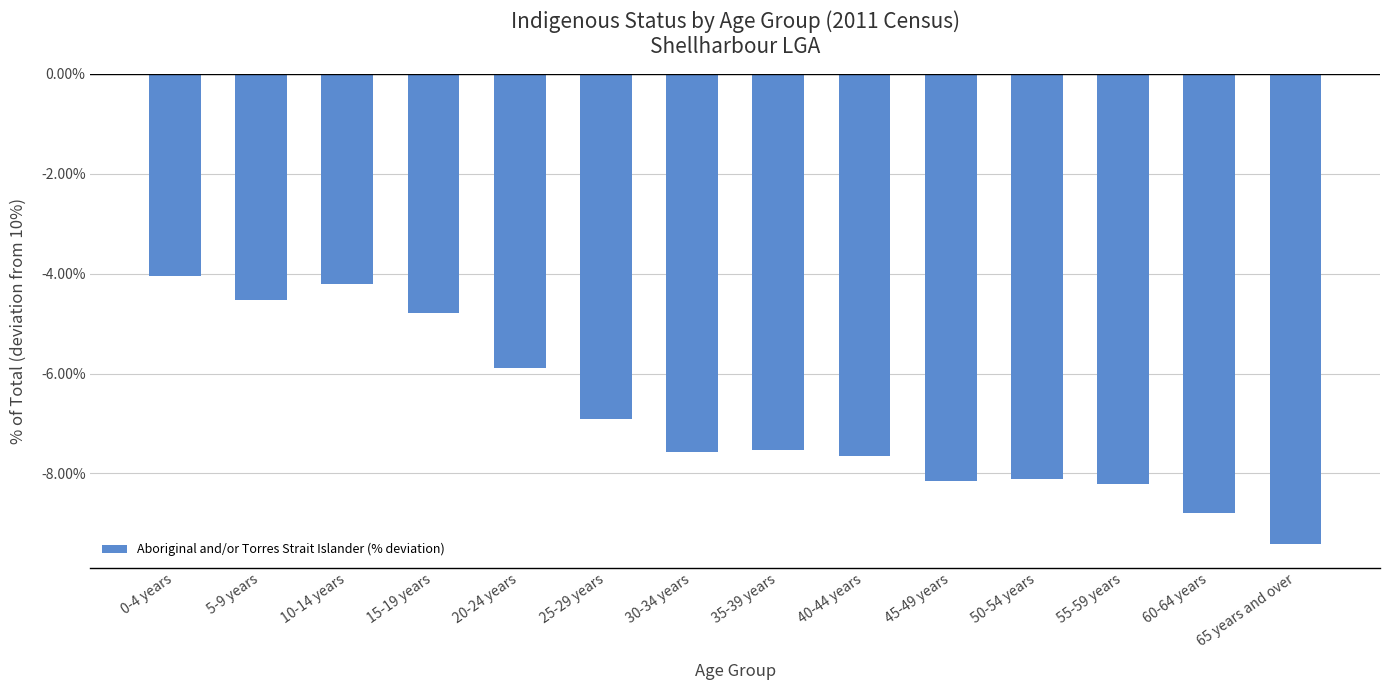

The chart shows a value of -11.5 at 55-59 years. True or false?

False